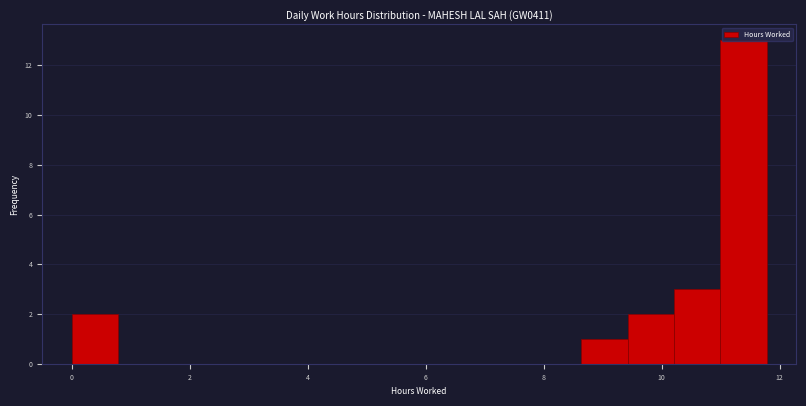

Read against the x-axis, roughly where is the centre of the tallest bar?

11.4